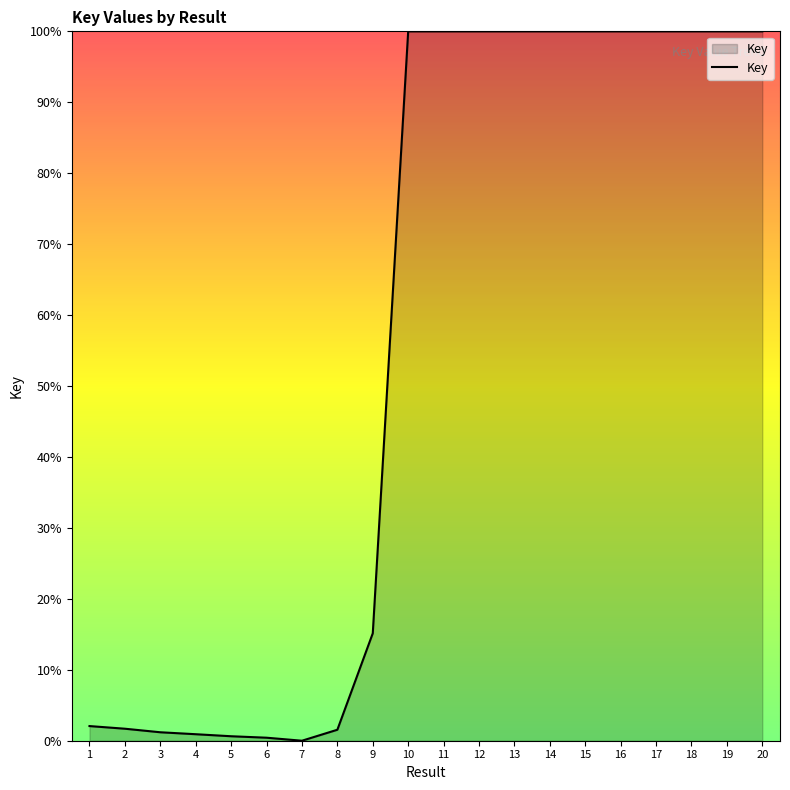

What is the greatest value displayed?

100.0